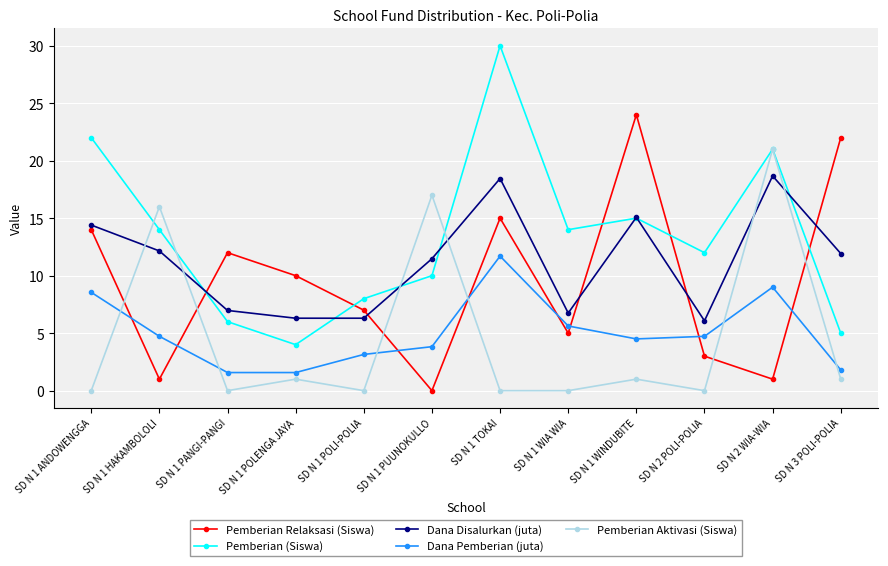

How many lines are shown in the chart?

5